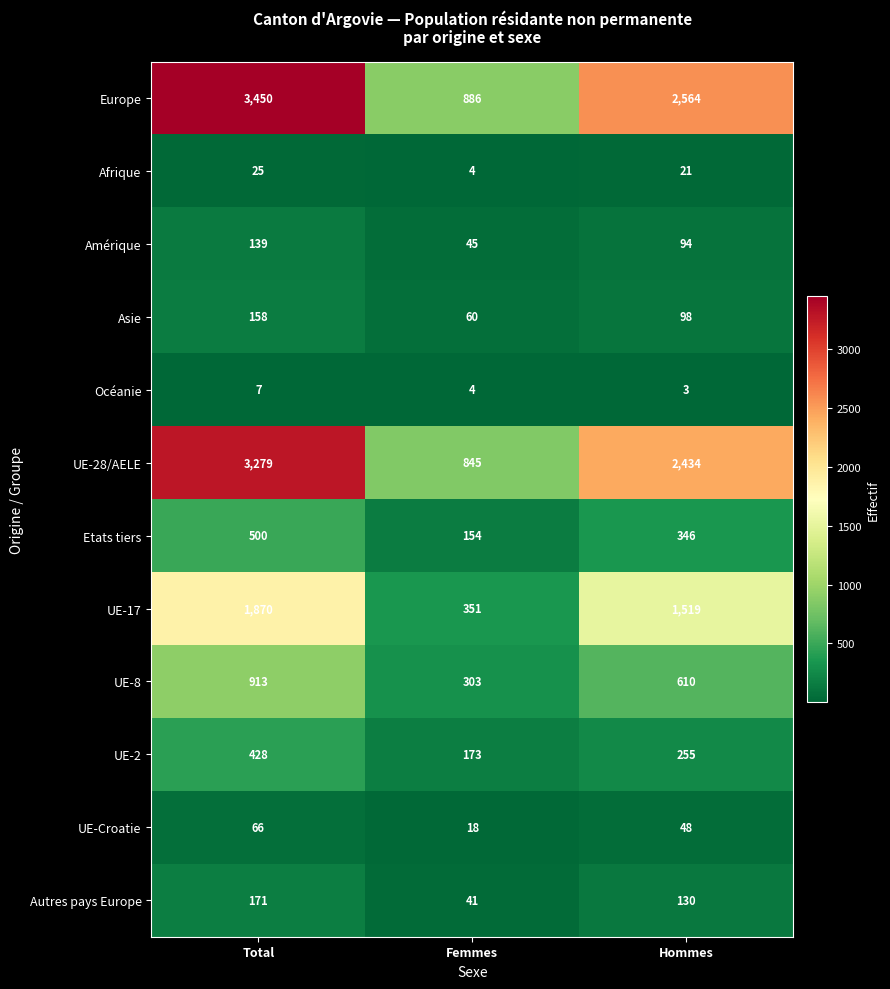

What is the greatest value displayed?

3450